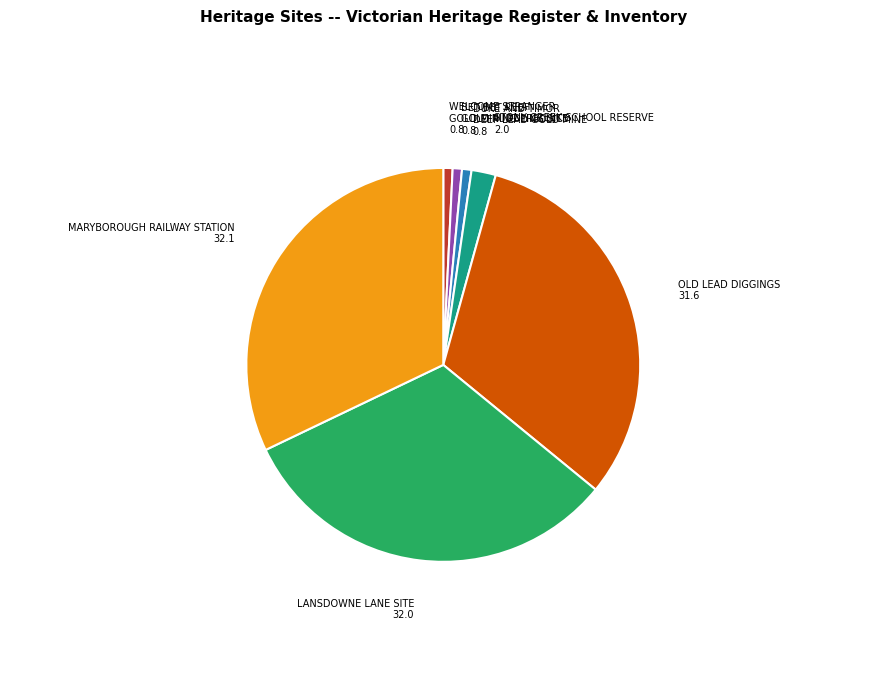

Is the sum of WELCOME STRANGER GOLD MINING PRECINCT and MARYBOROUGH RAILWAY STATION greater than half?

No